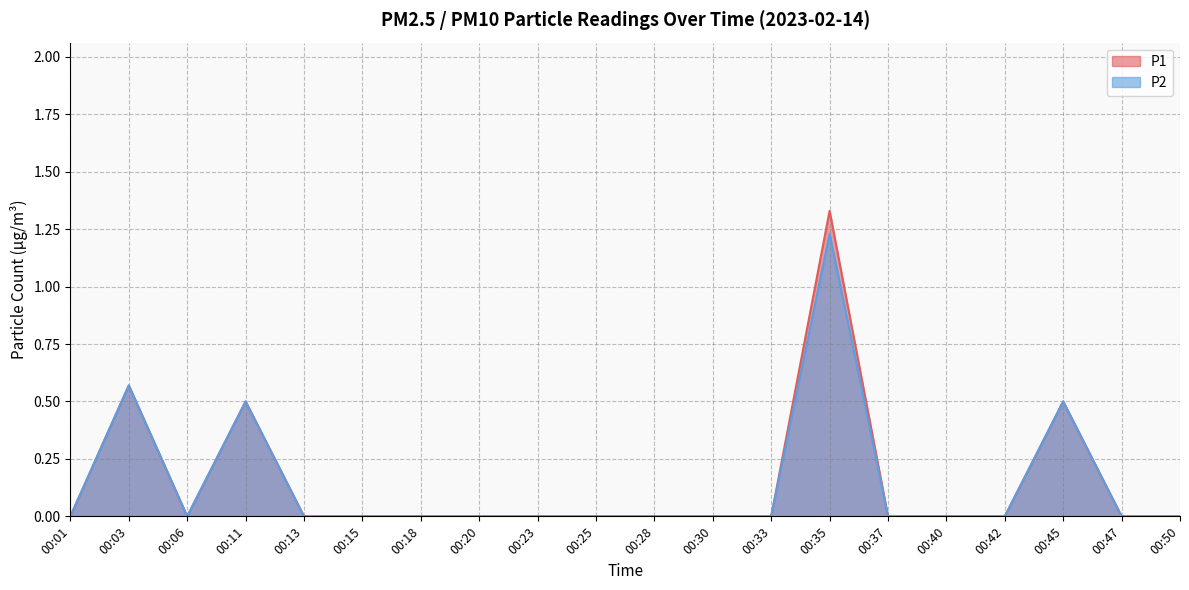

How many values in P1 are above zero?

4